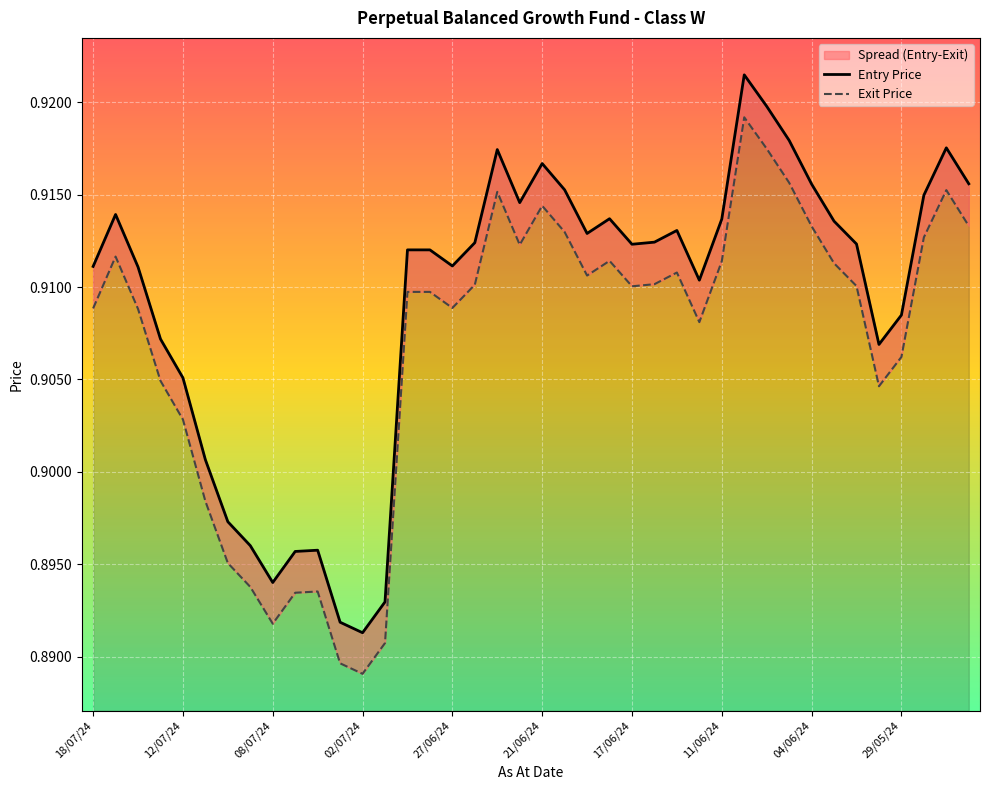

The Entry Price series shows 1.3 at 17. True or false?

False